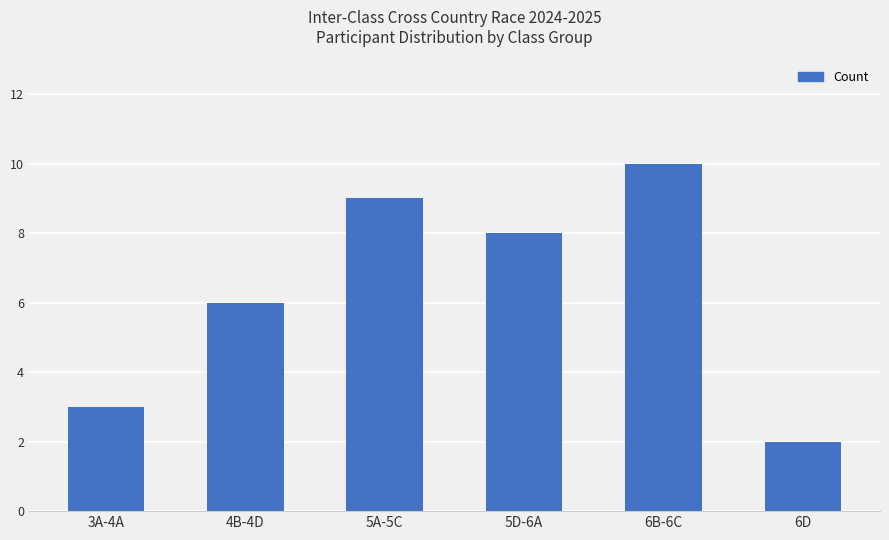

Which has a higher value, 5D-6A or 4B-4D?

5D-6A